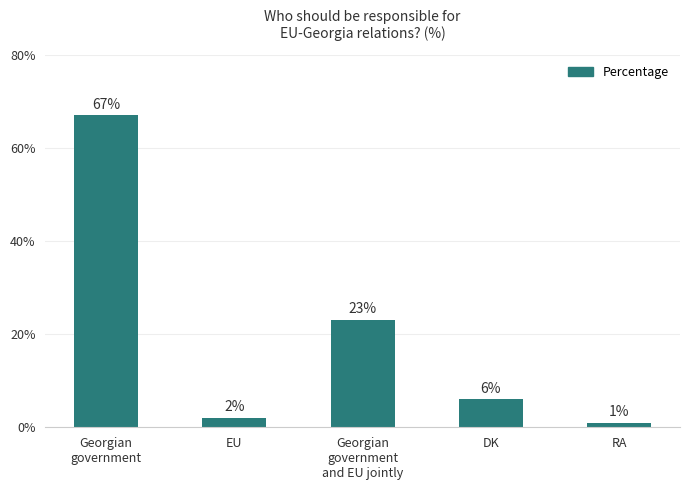

List the labels in order of value, smallest first.

RA, EU, DK, Georgian
government
and EU jointly, Georgian
government